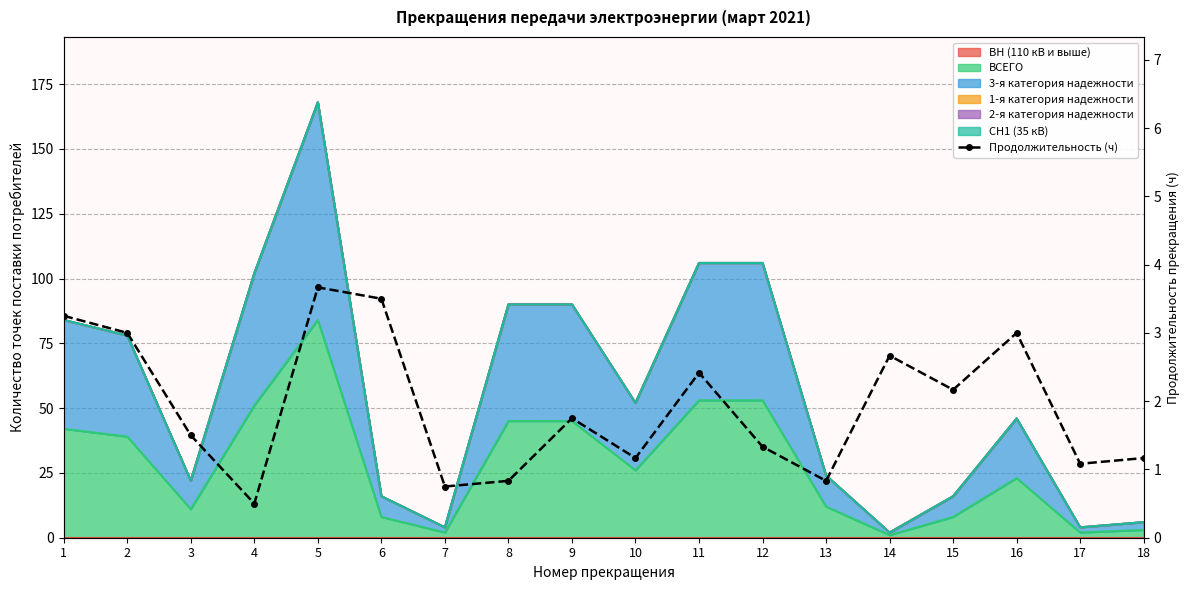

List the labels in order of value, smallest first.

4, 7, 8, 13, 17, 10, 18, 12, 3, 9, 15, 11, 14, 2, 16, 1, 6, 5